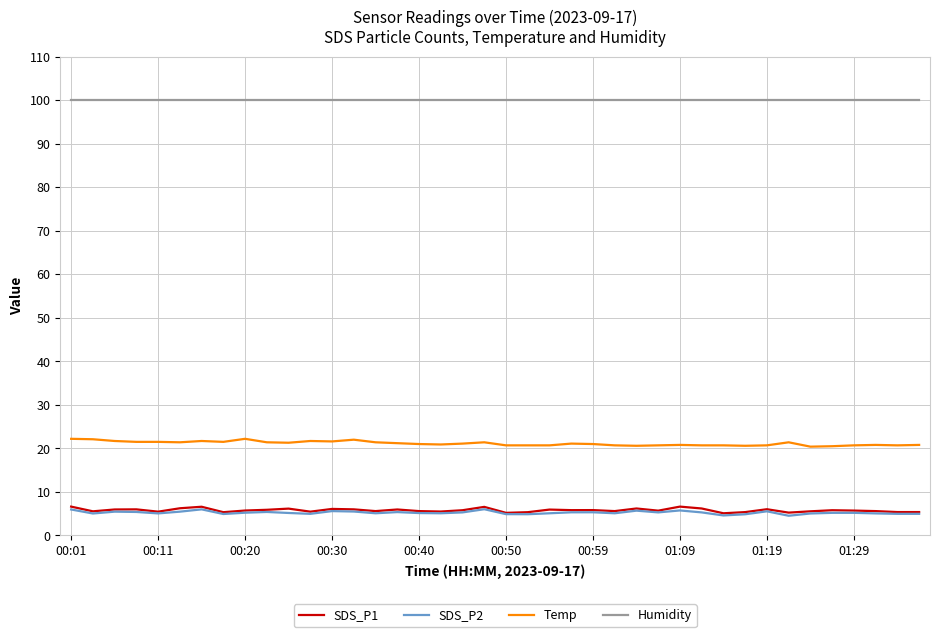

What is the highest value of the SDS_P1 series?

6.6